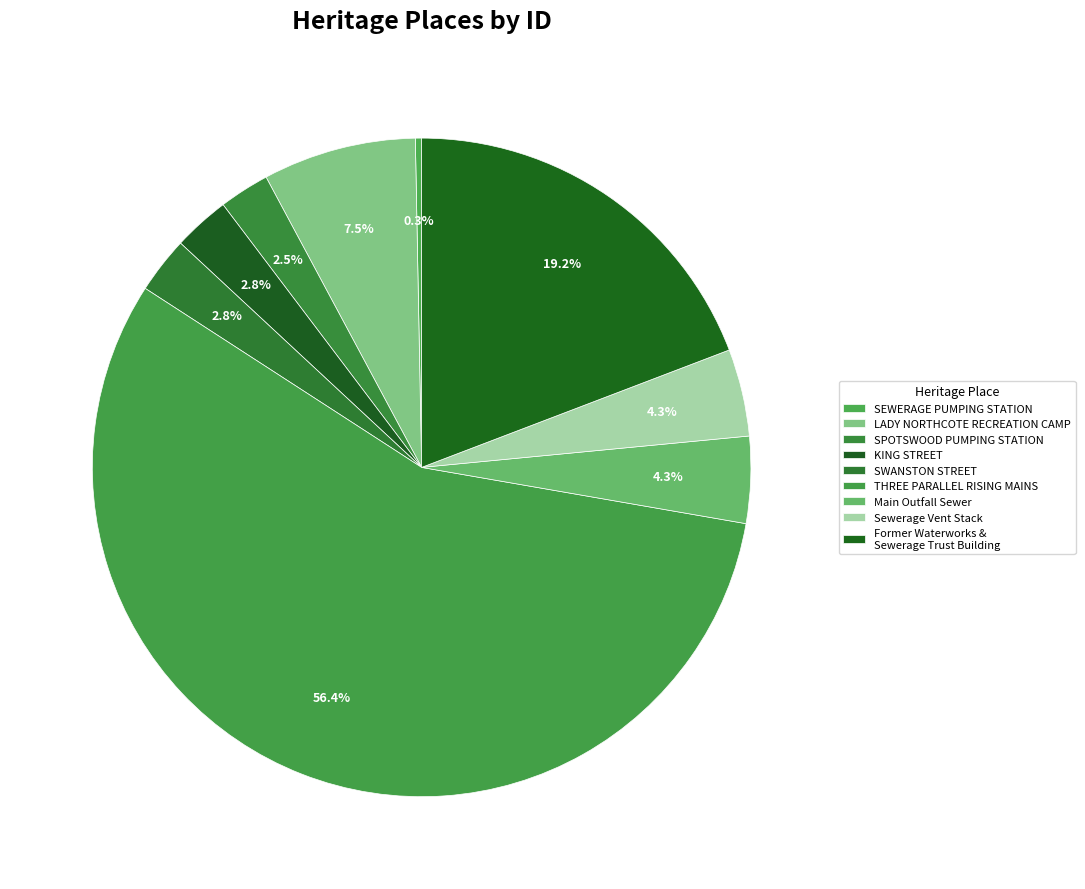

What is the largest slice in the pie chart?

THREE PARALLEL RISING MAINS